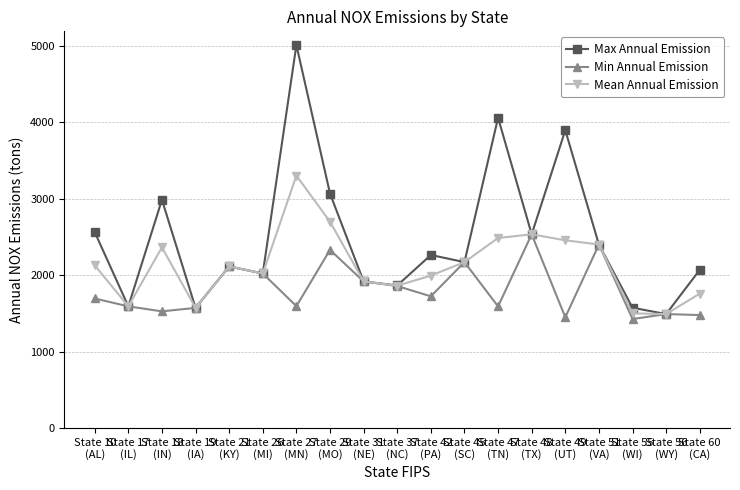

At how many categories does at least one series exceed 2349?

8